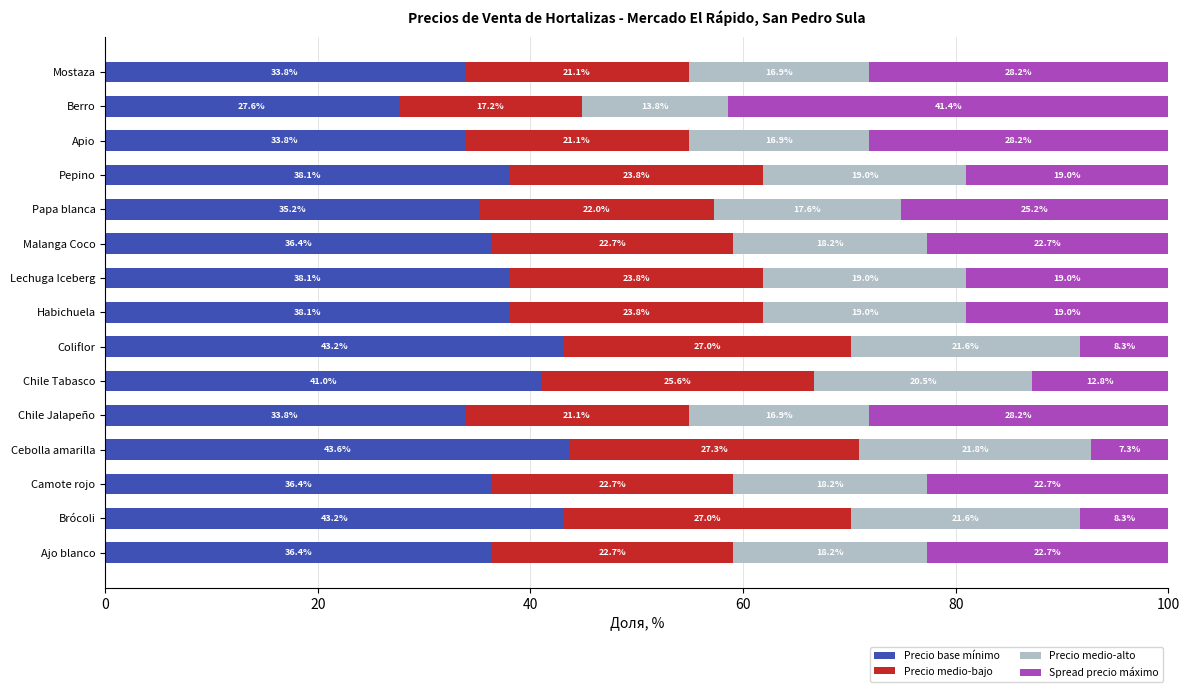

What is the sum of the Precio base mínimo values at Apio and Berro?

61.4